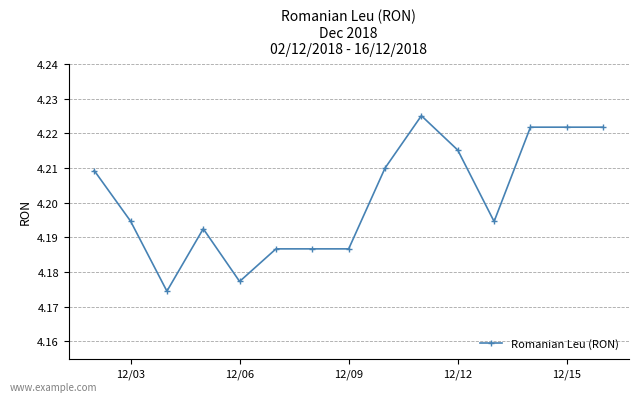

How many values are between 4 and 5?

15